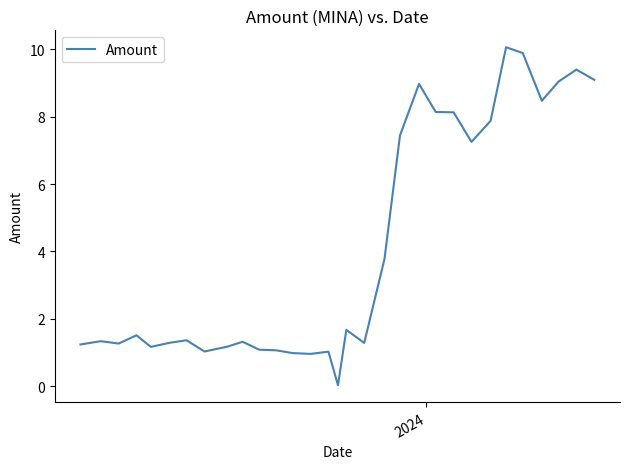

How many points are higher than both their immediate neighbors (excluding endpoints)?

9